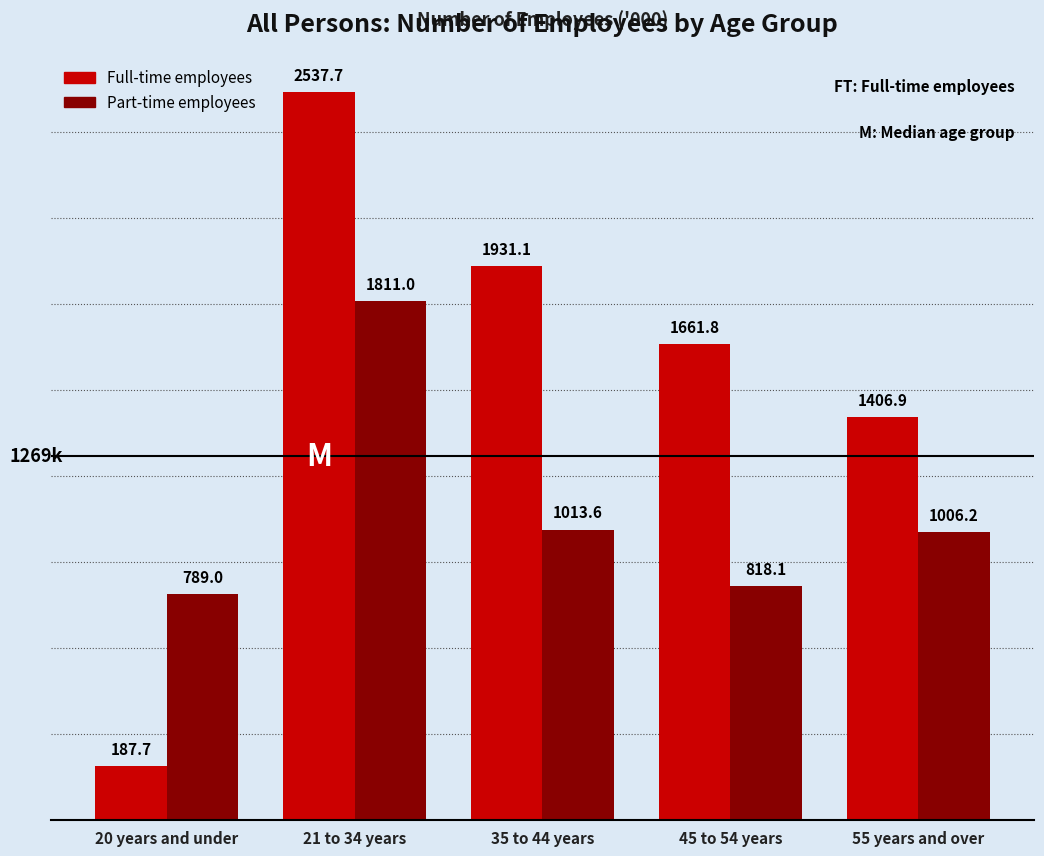

How many data points does each series have?

5